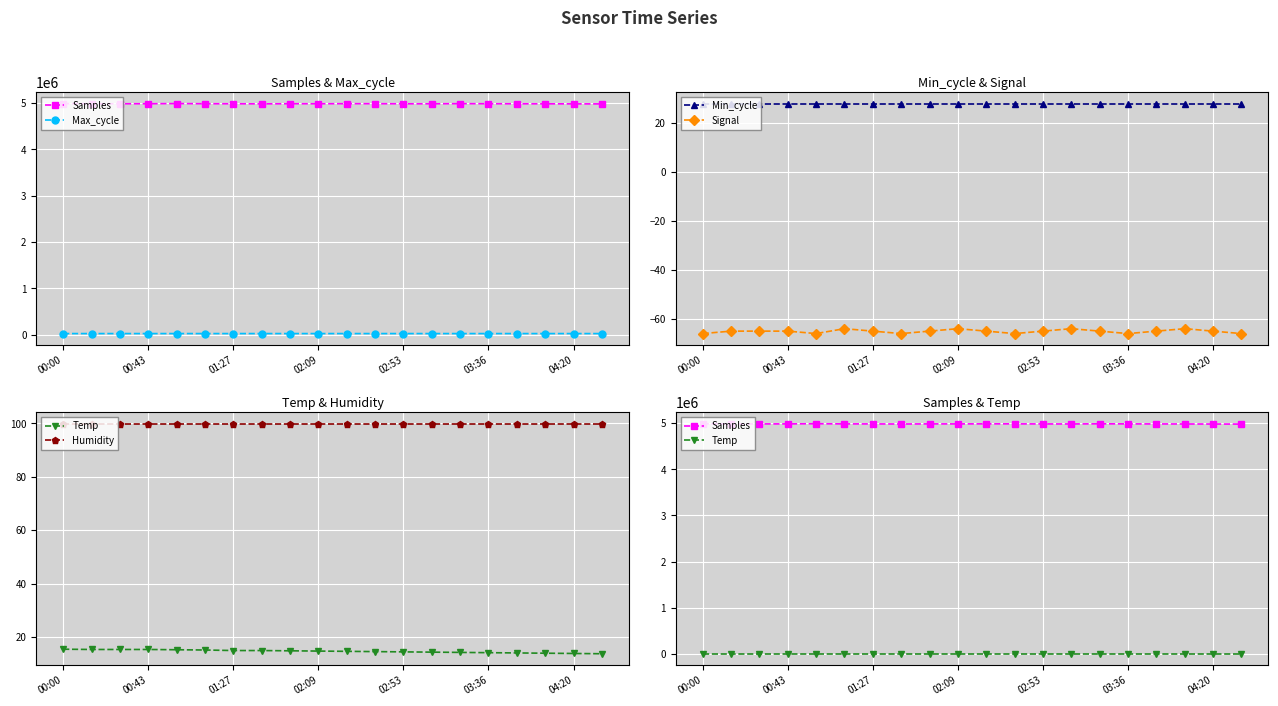

The value of Min_cycle at 00:43 is 12. True or false?

False